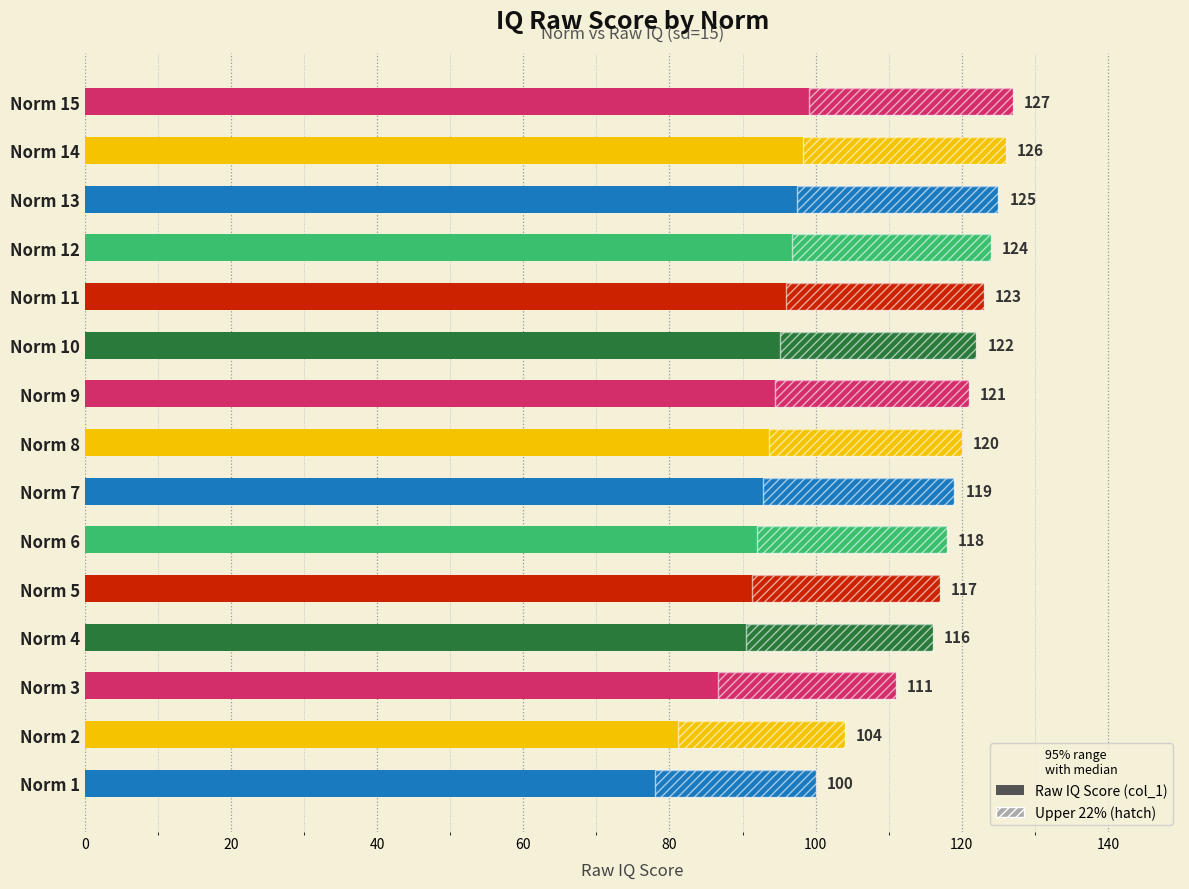

Reading left to right, what are all the values shown in this chart?

100	104	111	116	117	118	119	120	121	122	123	124	125	126	127